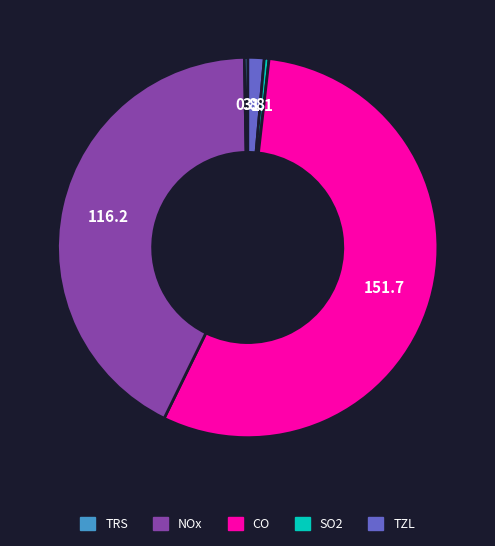

Is there any slice that represents more than half of the pie?

Yes